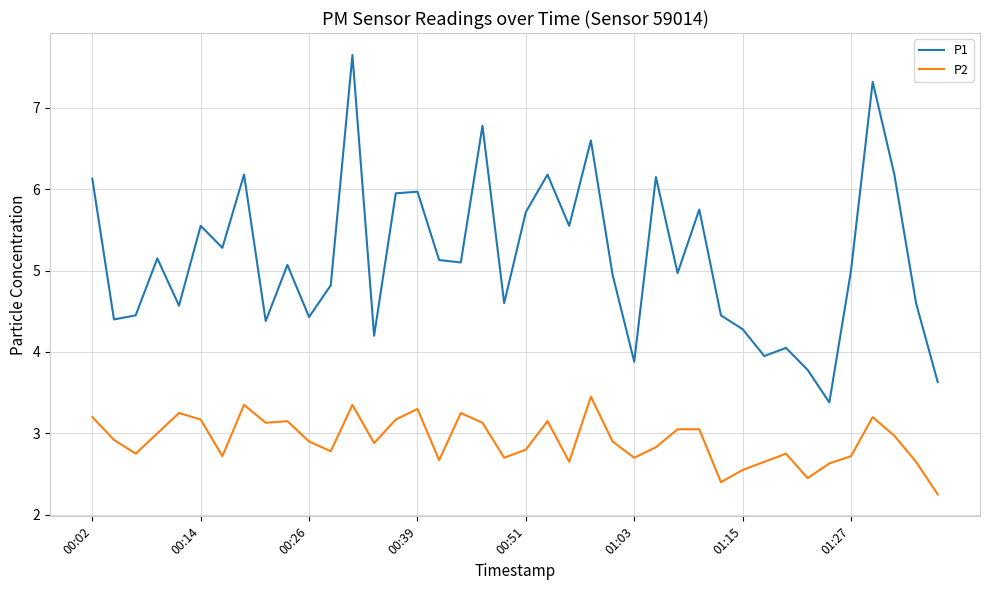

True or false: P1 and P2 intersect in this chart.

False